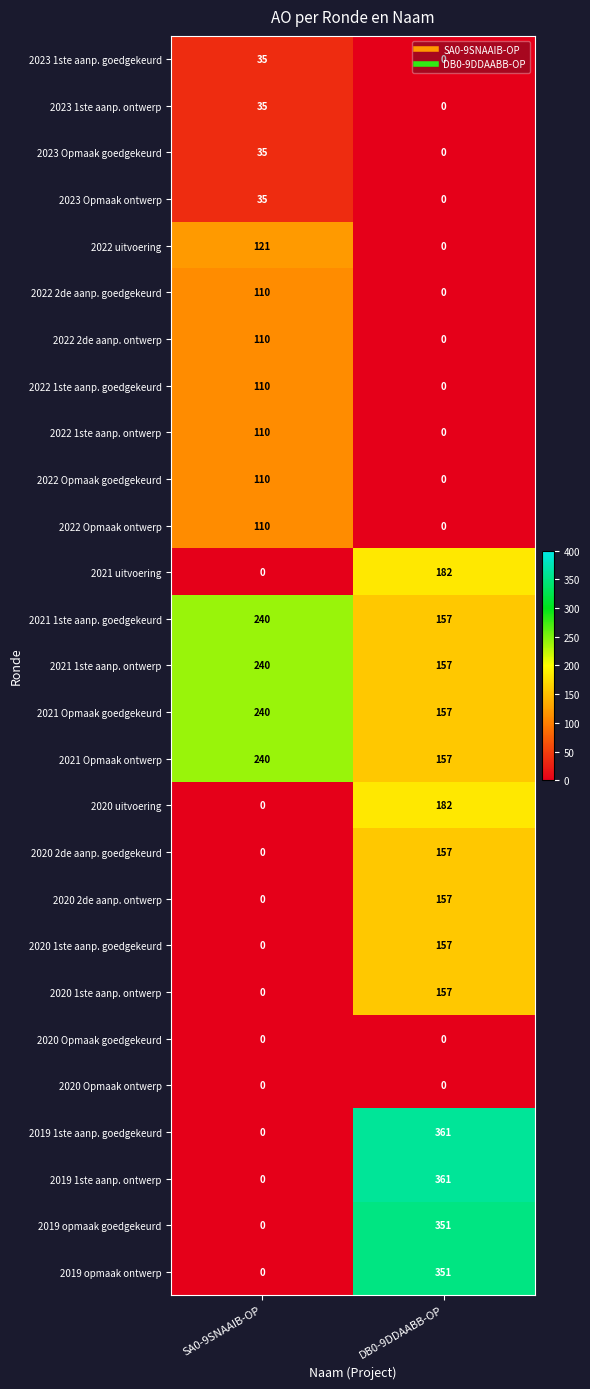

Is it true that 2021 uitvoering equals 182 at DB0-9DDAABB-OP?

True